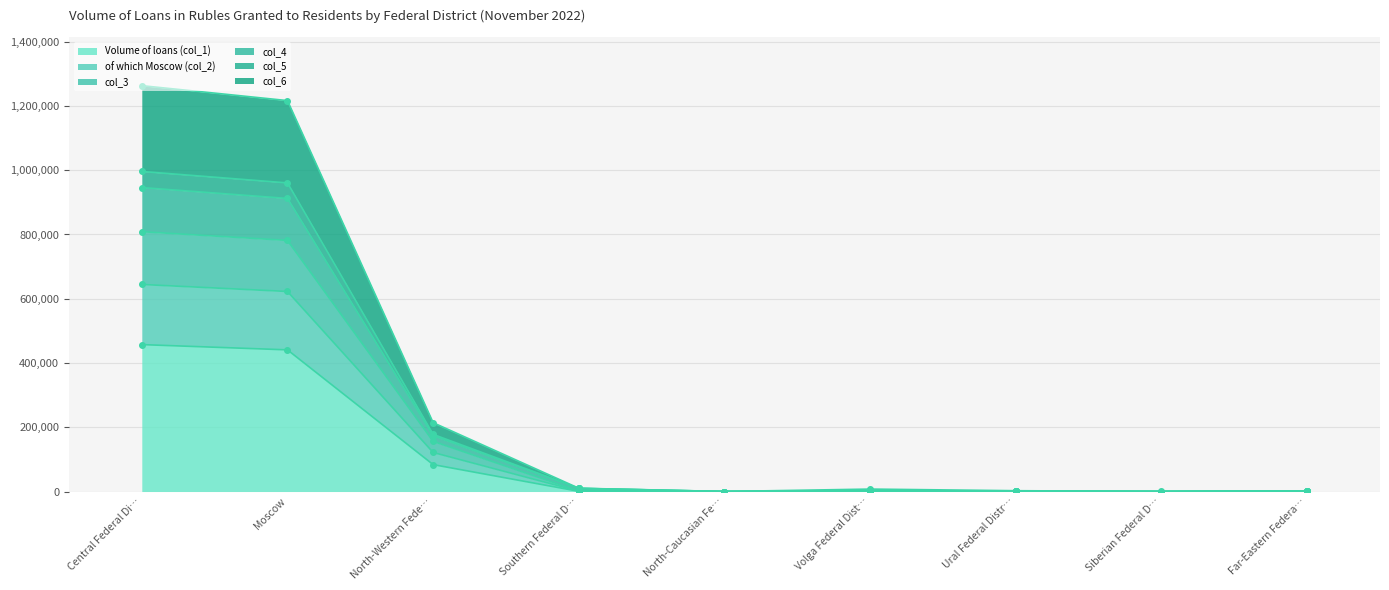

True or false: col_3 and col_5 cross at least once.

False